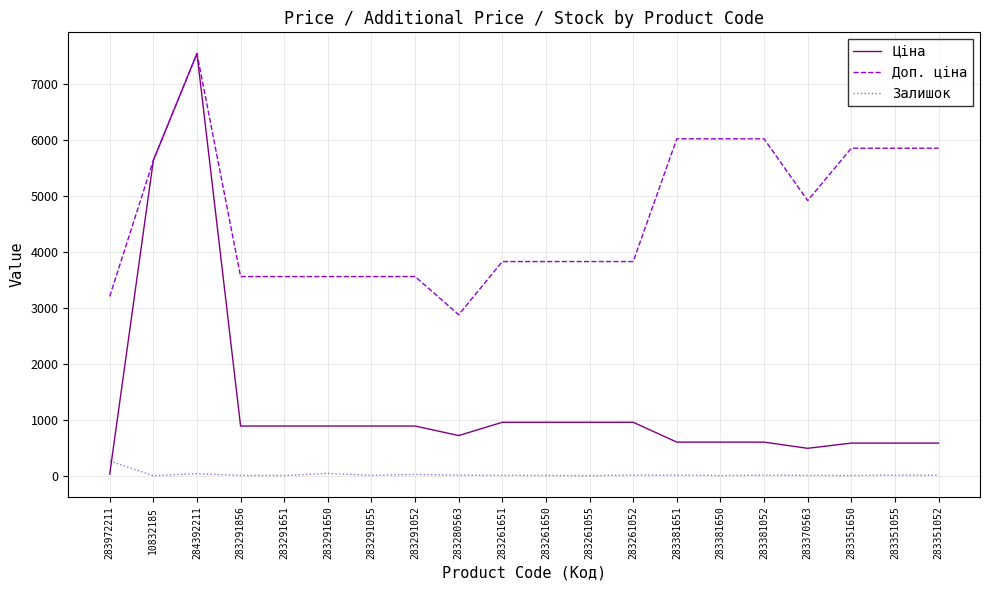

Between which two adjacent categories do Залишок and Ціна first intersect?

283972211 and 10832185